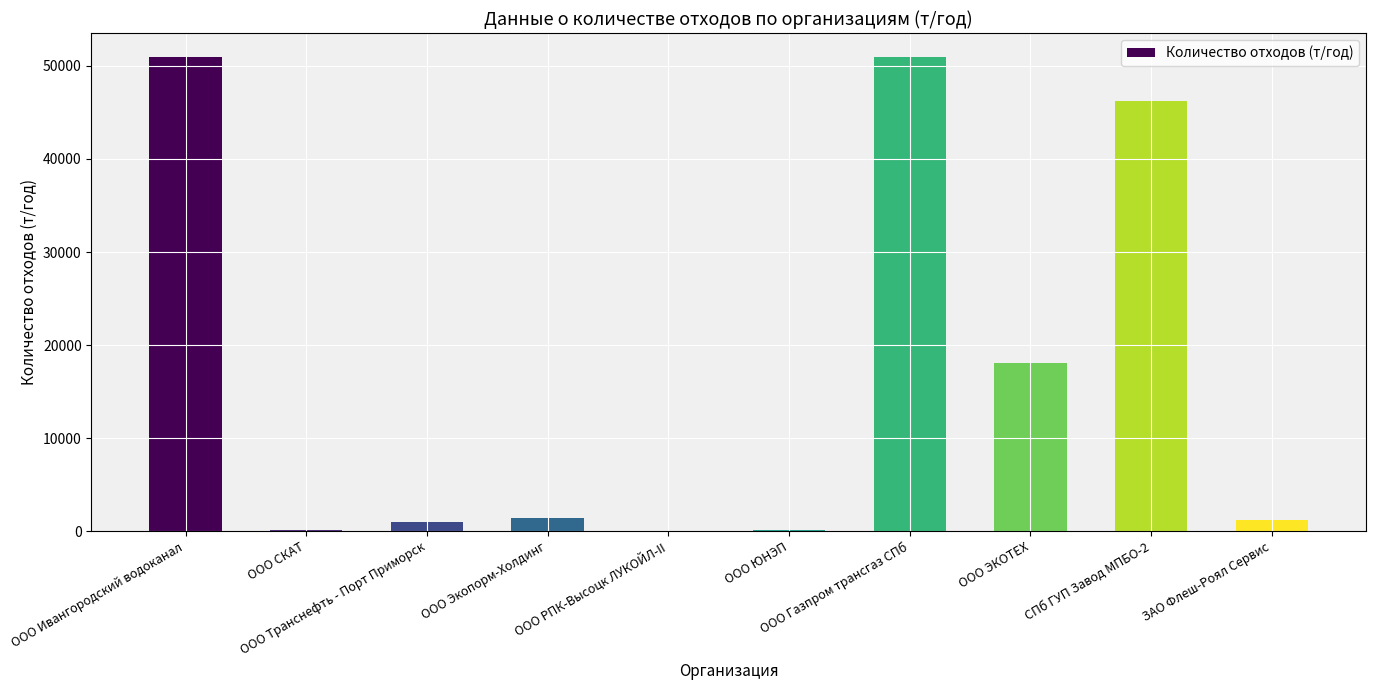

The value at ООО ЭКОТЕХ is 18020.4. True or false?

True